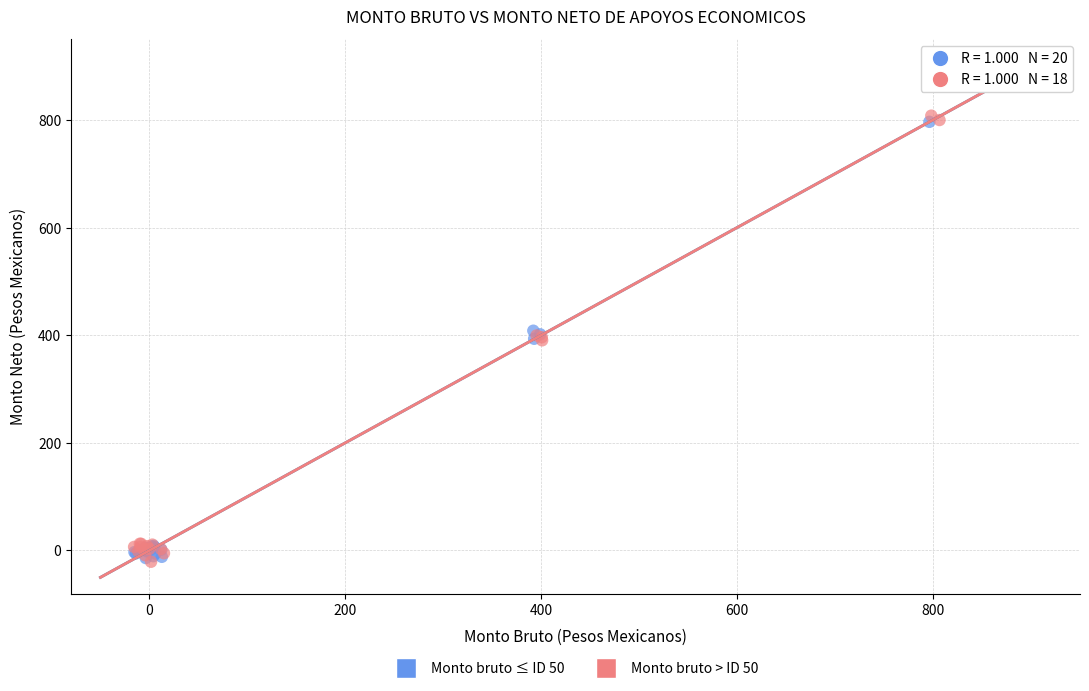

What are all the series names shown in the legend?

Monto bruto ≤ ID 50, Monto bruto > ID 50